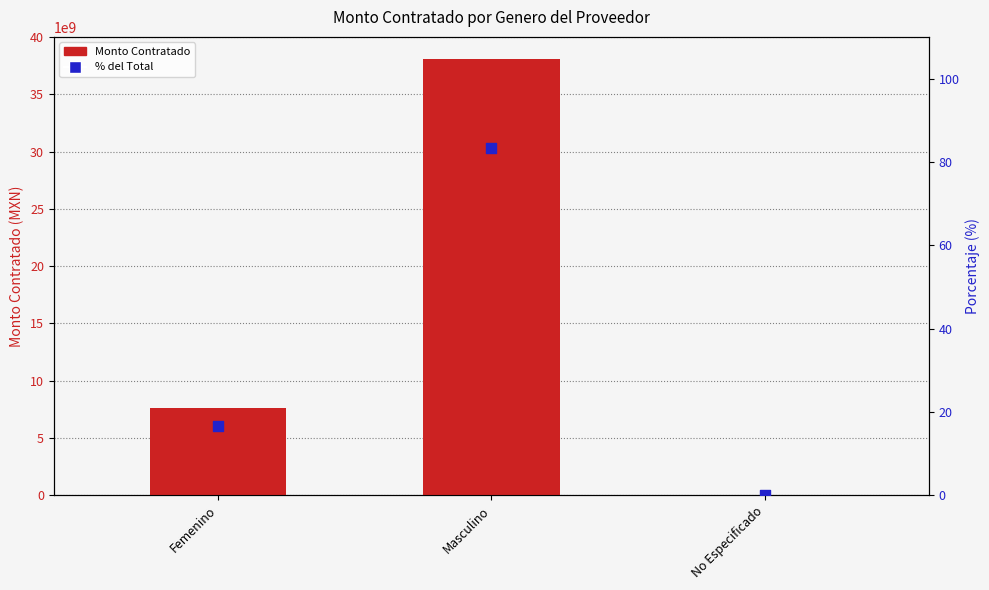

What is the total value across all series at Femenino?

7639967128.6